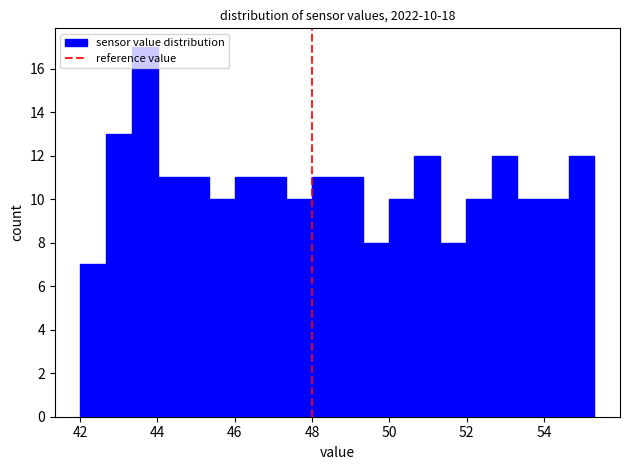

Around what value on the x-axis is the tallest bar? Give the approximate position of its centre, as read against the axis.

43.6